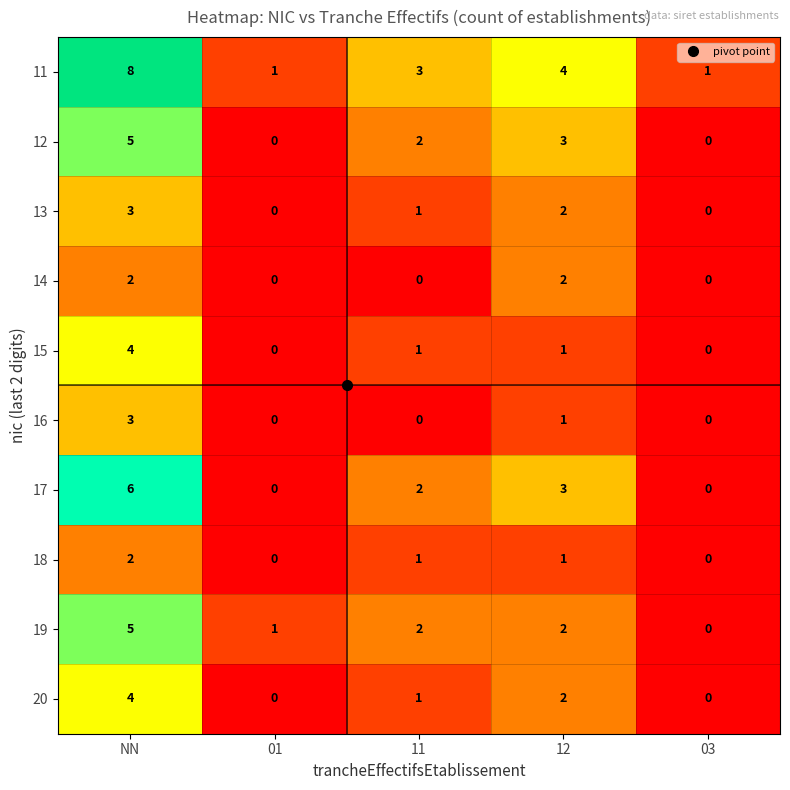

True or false: 18 has a value of 0 at 03.

True